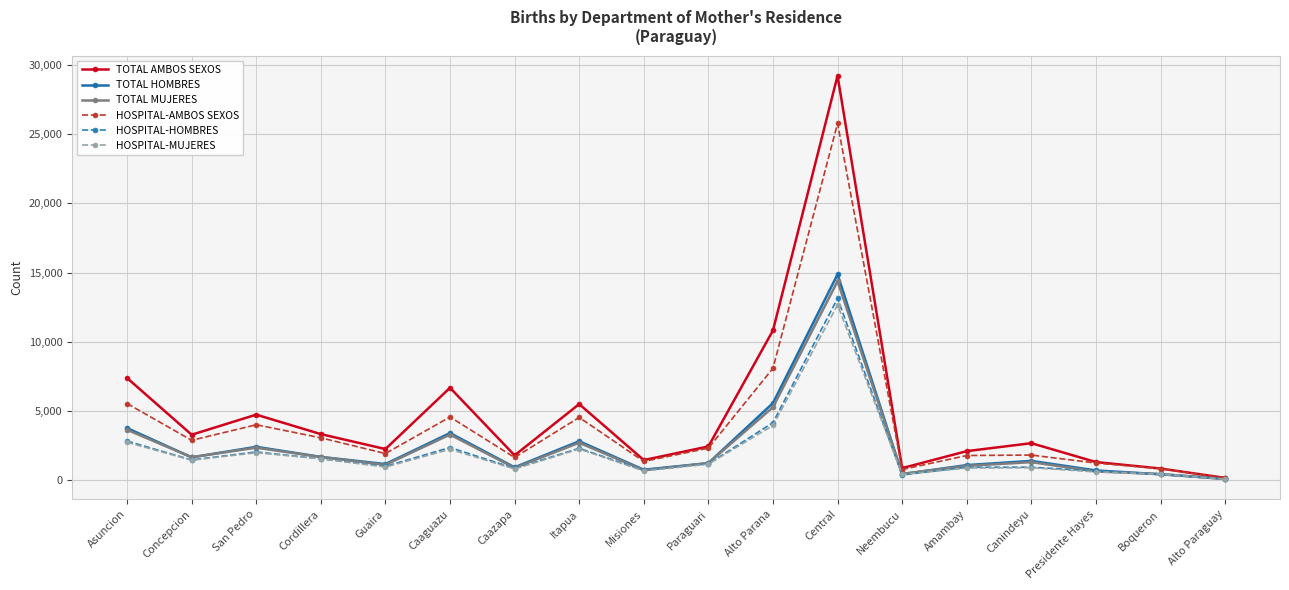

True or false: HOSPITAL-MUJERES has a value of 1523 at Cordillera.

True